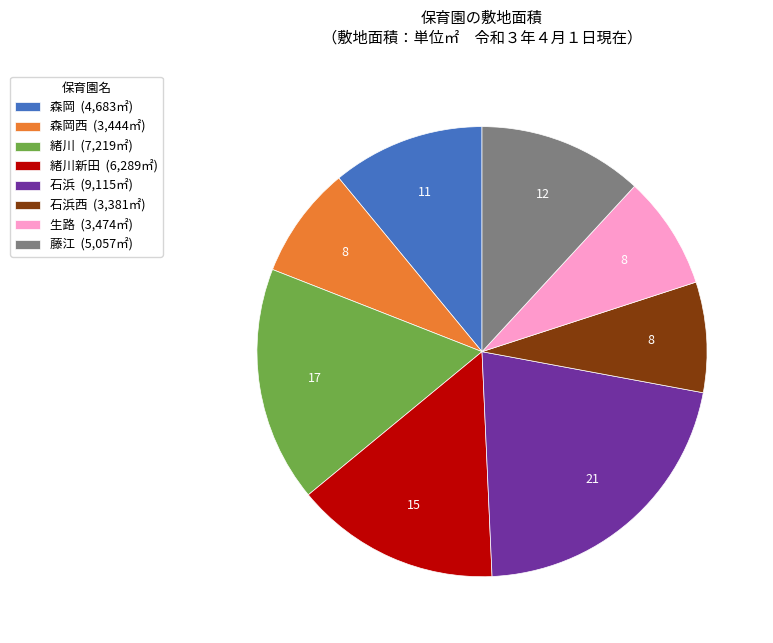

Approximately how many times larger is the value at 森岡 (4,683㎡) compared to 生路 (3,474㎡)?

1.3